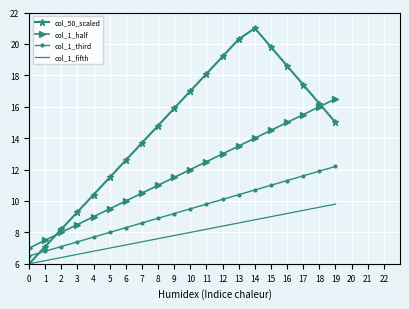

Reading left to right, list all the values displayed in this chart.

col_50_scaled: 6.0	7.1	8.2	9.3	10.4	11.5	12.6	13.7	14.8	15.9	17.0	18.1	19.2	20.3	21.0	19.8	18.6	17.4	16.2	15.0
col_1_half: 7.0	7.5	8.0	8.5	9.0	9.5	10.0	10.5	11.0	11.5	12.0	12.5	13.0	13.5	14.0	14.5	15.0	15.5	16.0	16.5
col_1_third: 6.5	6.8	7.1	7.4	7.7	8.0	8.3	8.6	8.9	9.2	9.5	9.8	10.1	10.4	10.7	11.0	11.3	11.6	11.9	12.2
col_1_fifth: 6.0	6.2	6.4	6.6	6.8	7.0	7.2	7.4	7.6	7.8	8.0	8.2	8.4	8.6	8.8	9.0	9.2	9.4	9.6	9.8